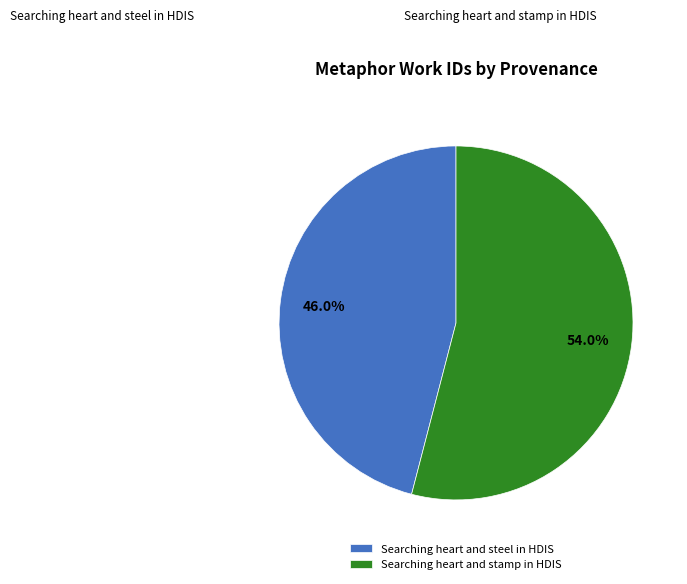

Is there a majority slice in this chart?

Yes